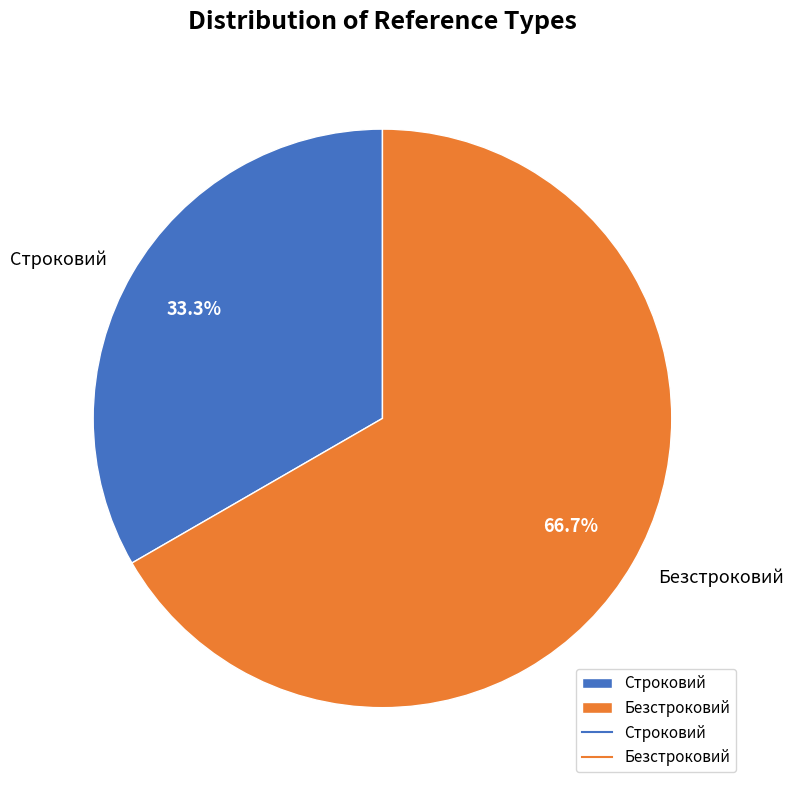

Which slice is the largest?

Безстроковий